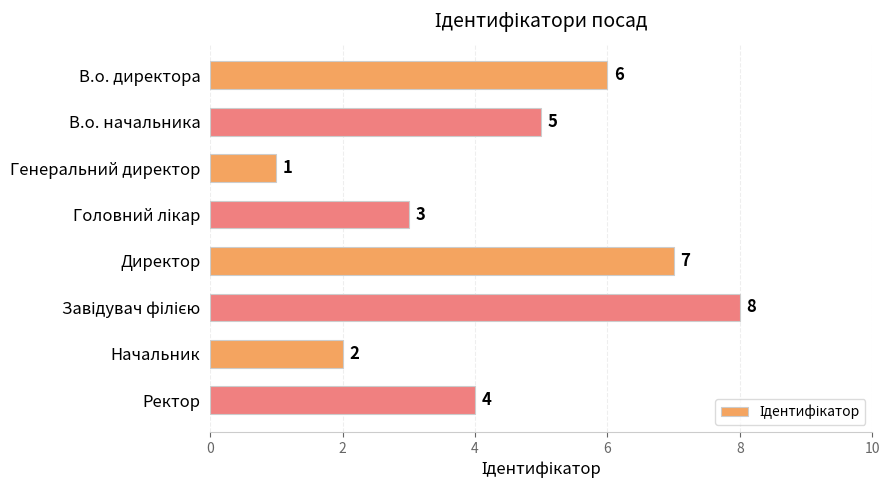

The chart shows a value of 3 at В.о. начальника. True or false?

False